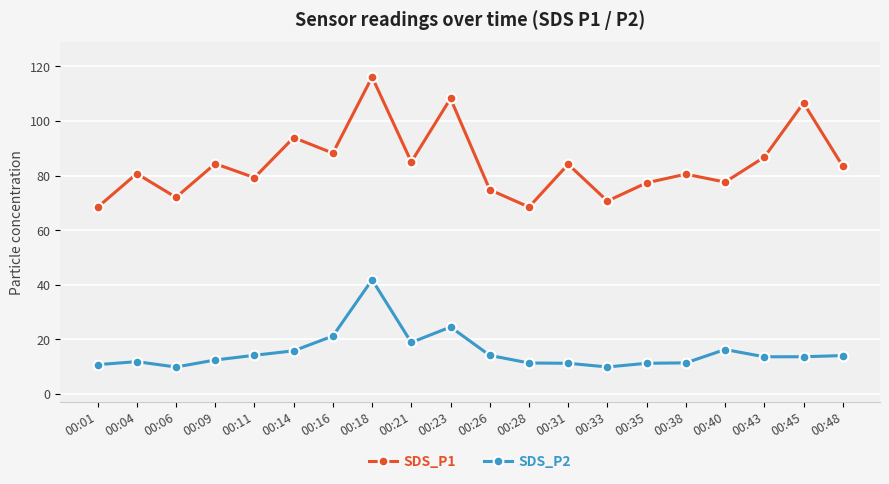

What is the average value of the SDS_P1 series?

84.4